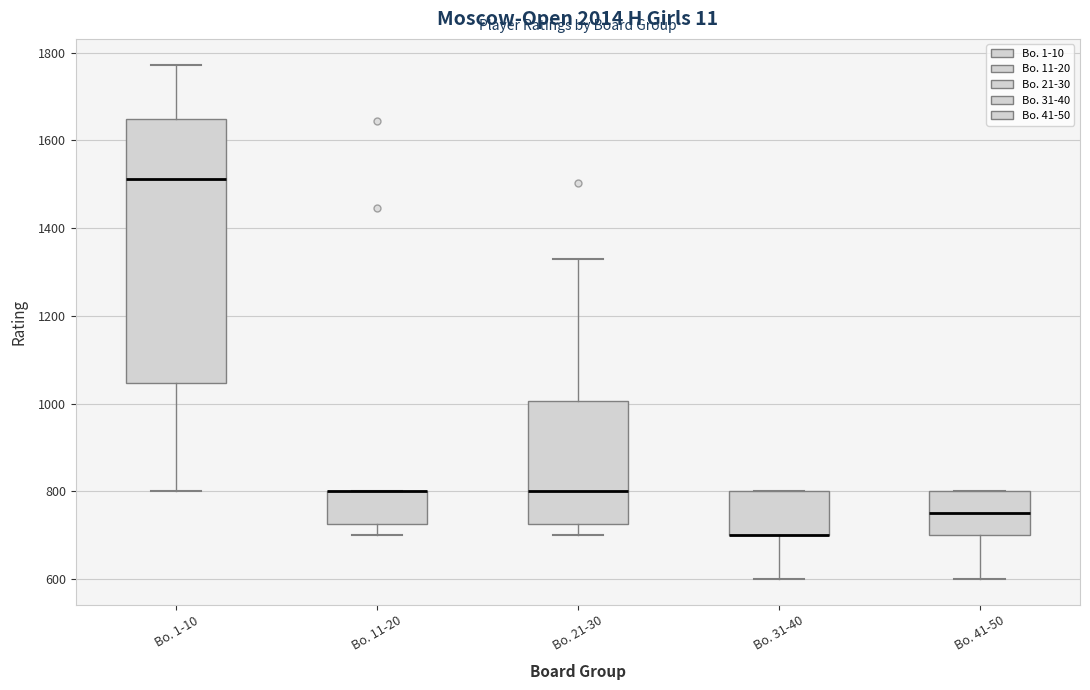

Reading left to right, transcribe this box plot: for each box, give where its median line is, the range the box spans, and where its two whiskers end, as read against the y-axis. The values are not printed on the chart, so give them approximately, as read against the axis.

Bo. 1-10: median 1520, box 1040 to 1640, whiskers 800 to 1780
Bo. 11-20: median 800 (drawn on the box's upper edge), box 720 to 800, whiskers 700 to 800
Bo. 21-30: median 800, box 720 to 1000, whiskers 700 to 1340
Bo. 31-40: median 700 (drawn on the box's lower edge), box 700 to 800, whiskers 600 to 800
Bo. 41-50: median 760, box 700 to 800, whiskers 600 to 800